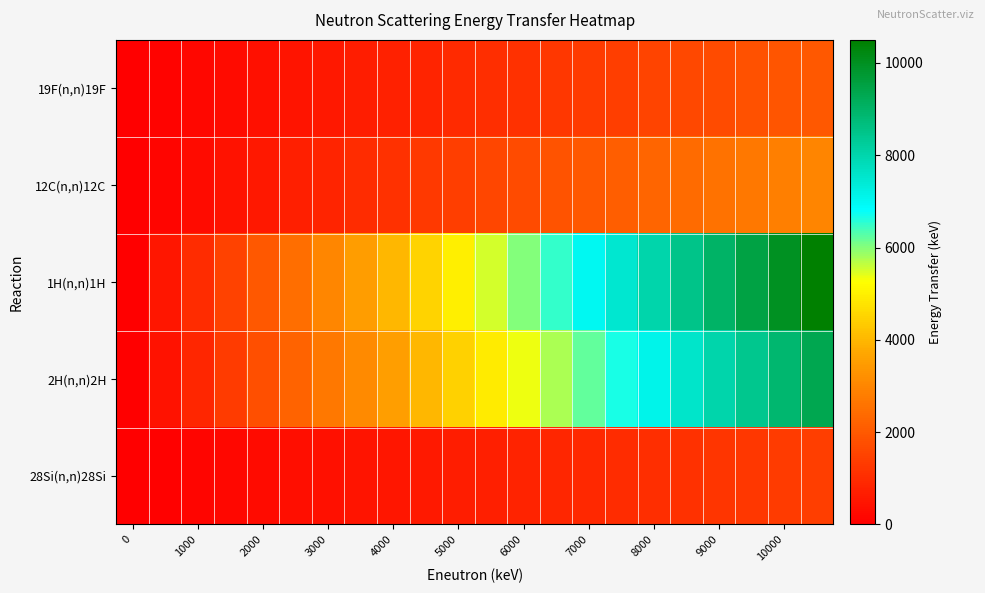

How many data points does each series have?

22